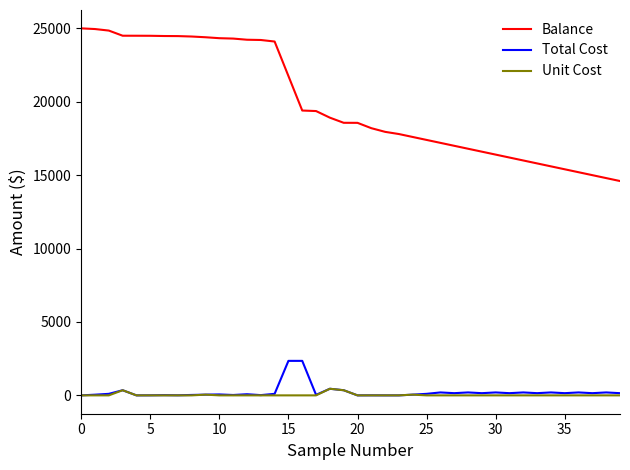

Does the chart display data point markers on the line(s)?

No